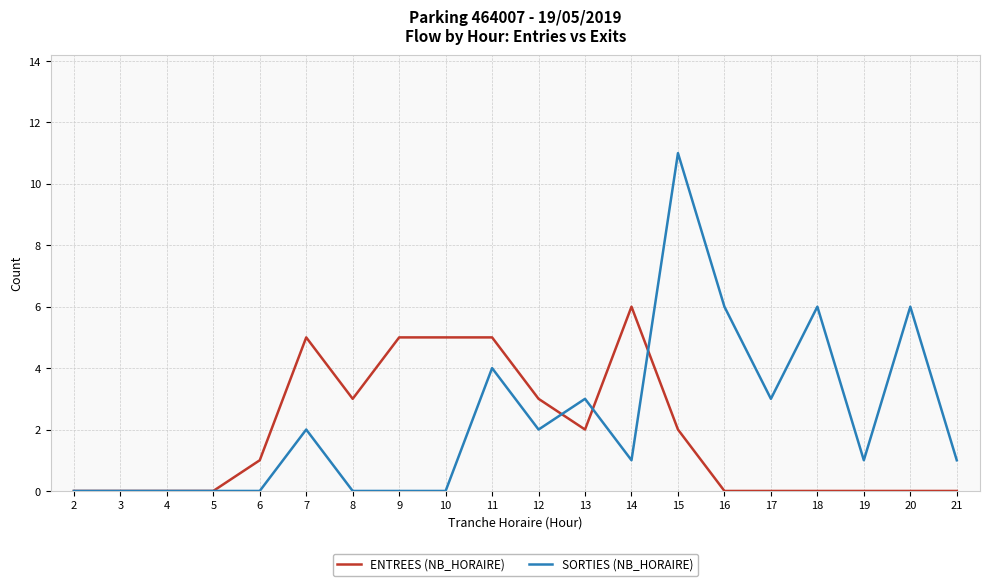

At 10, list the series in order from smallest to largest.

SORTIES (NB_HORAIRE), ENTREES (NB_HORAIRE)